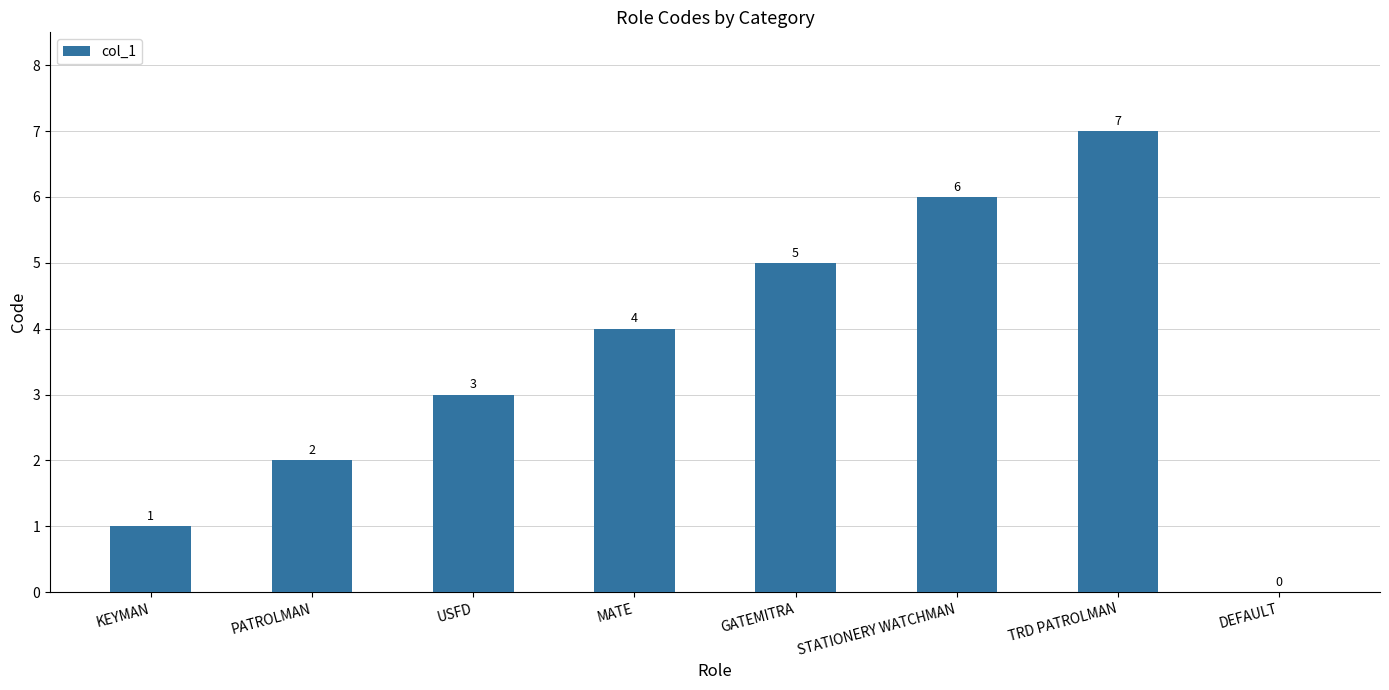

Are the bars horizontal?

No